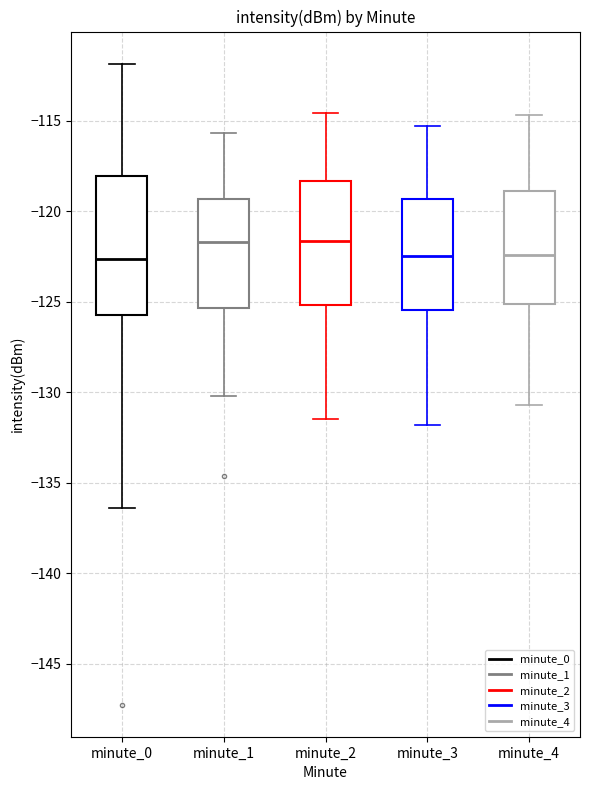

Reading left to right, transcribe this box plot: for each box, give where its median line is, the range the box spans, and where its two whiskers end, as read against the y-axis. The values are not printed on the chart, so give them approximately, as read against the axis.

minute_0: median -122.5, box -125.5 to -118.0, whiskers -136.5 to -112.0
minute_1: median -121.5, box -125.5 to -119.5, whiskers -130.0 to -115.5
minute_2: median -121.5, box -125.0 to -118.5, whiskers -131.5 to -114.5
minute_3: median -122.5, box -125.5 to -119.5, whiskers -132.0 to -115.5
minute_4: median -122.5, box -125.0 to -119.0, whiskers -130.5 to -114.5